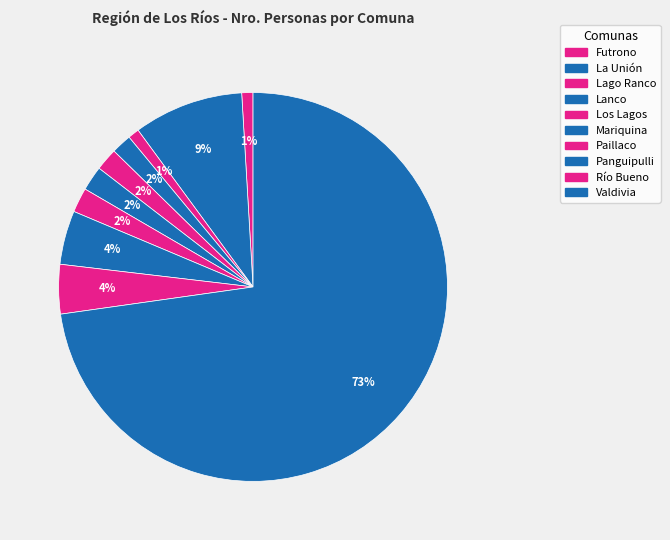

How many segments does this pie chart have?

10